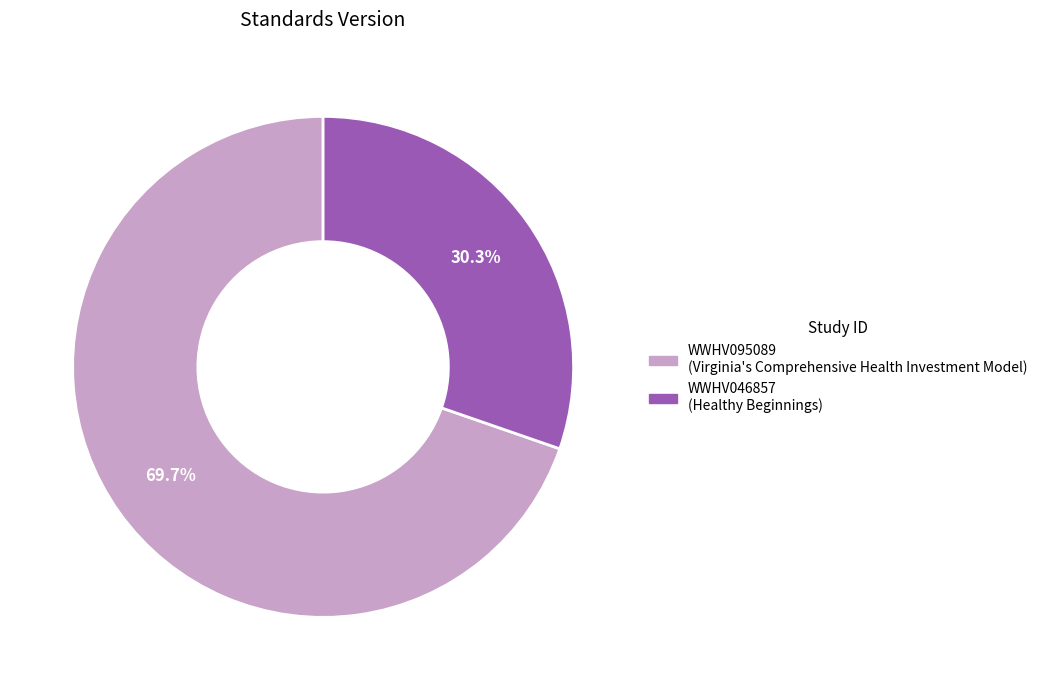

Is it true that WWHV046857 is 30% of the pie?

True